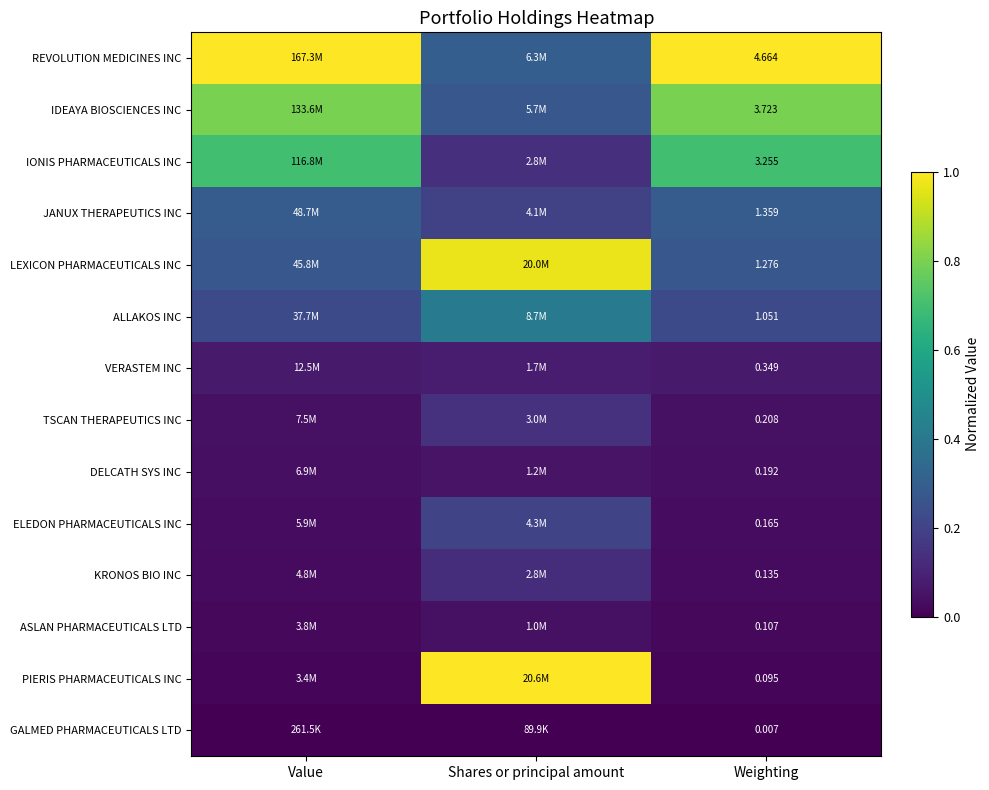

True or false: LEXICON PHARMACEUTICALS INC has a value of 1.0 at Shares or principal amount.

True